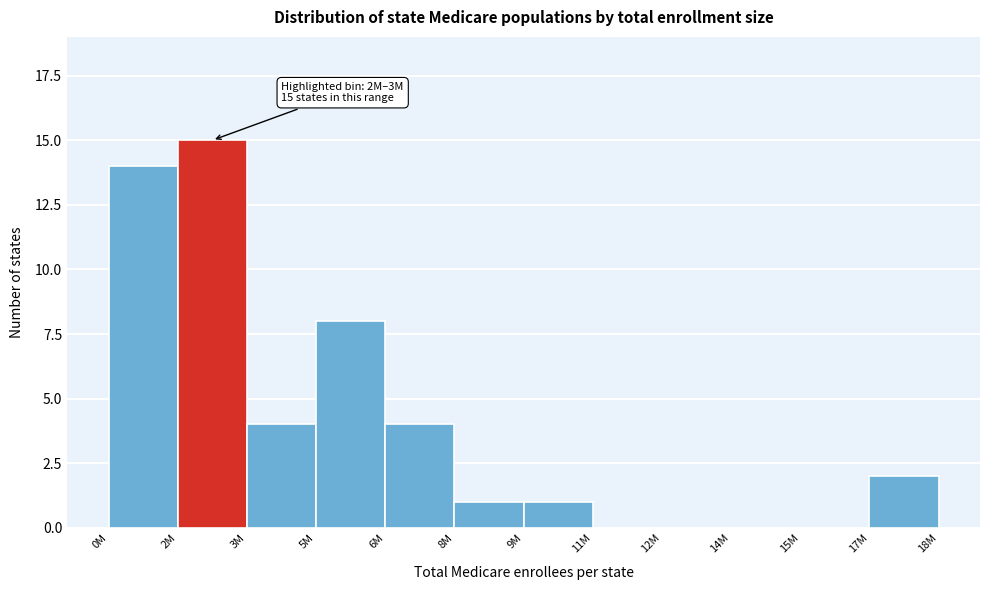

Reading left to right, extract all data points from this chart.

0M=14	2M=15	3M=4	5M=8	6M=4	8M=1	9M=1	11M=0	12M=0	14M=0	15M=0	17M=2